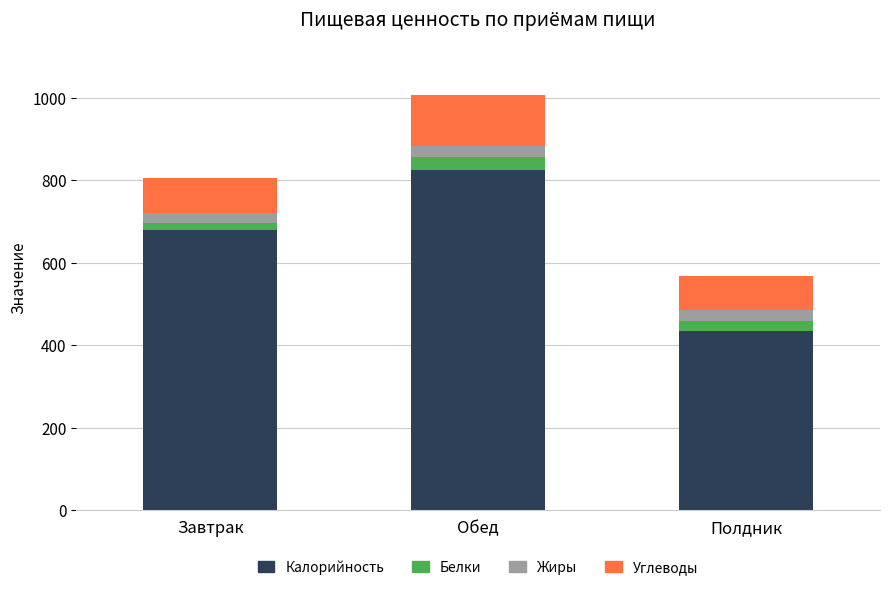

Reading left to right, list the values for the Калорийность series.

Завтрак=679.0	Обед=825.0	Полдник=434.0